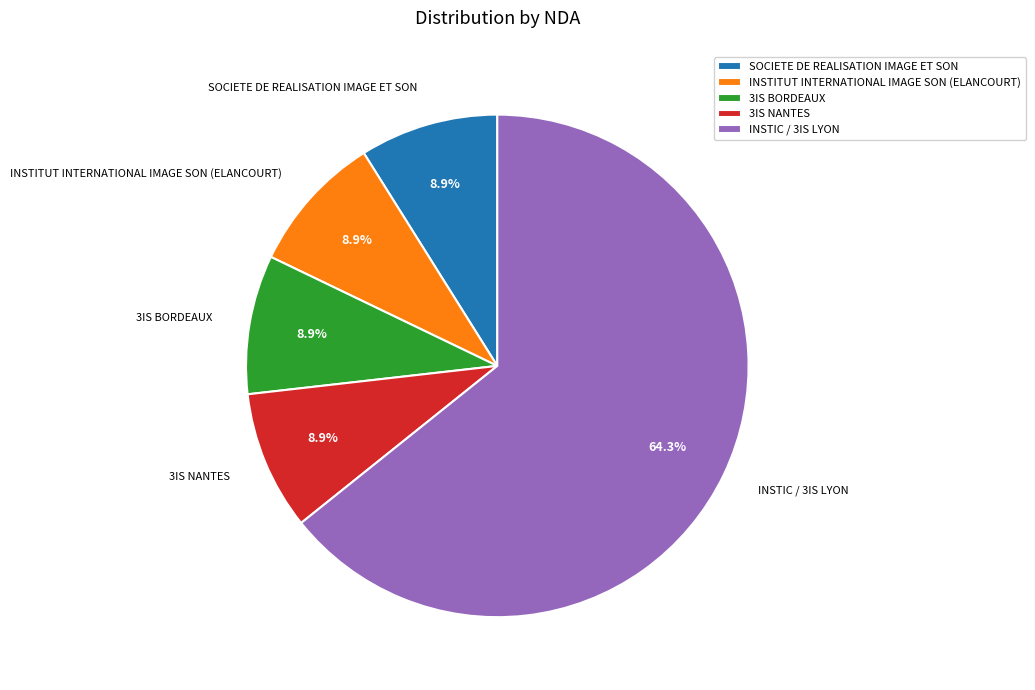

Is it true that 3IS BORDEAUX is 9% of the pie?

True